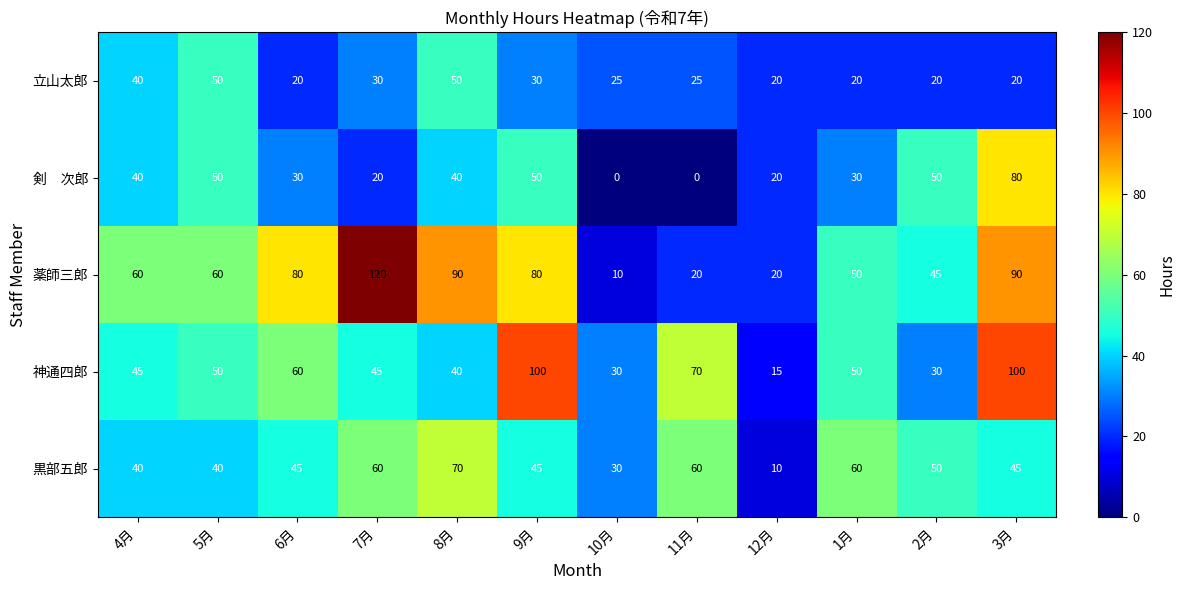

At which category is the sum across all series the highest?

3月